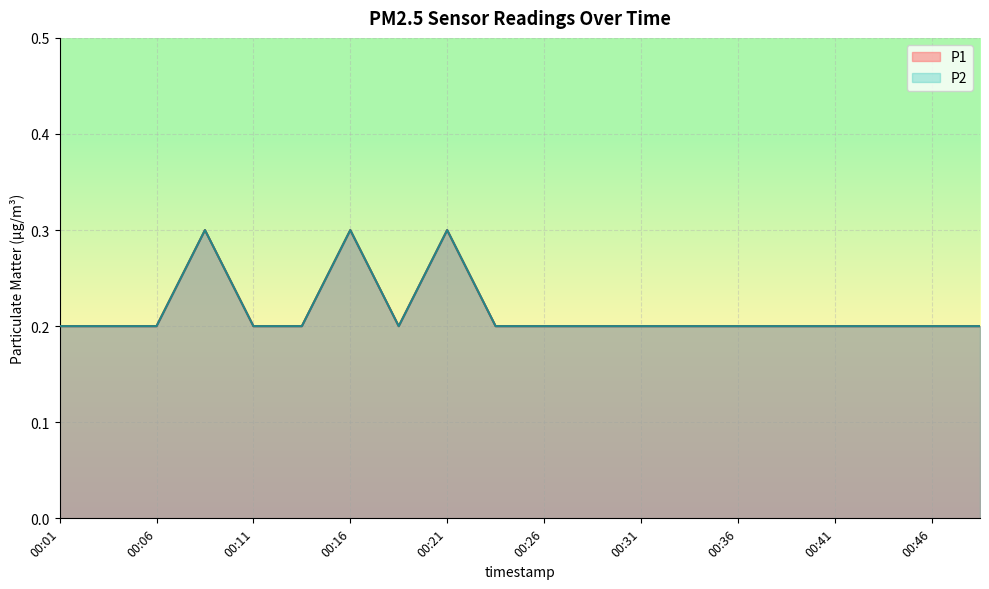

What is the difference between the second highest and second lowest values in the P1 series?

0.1